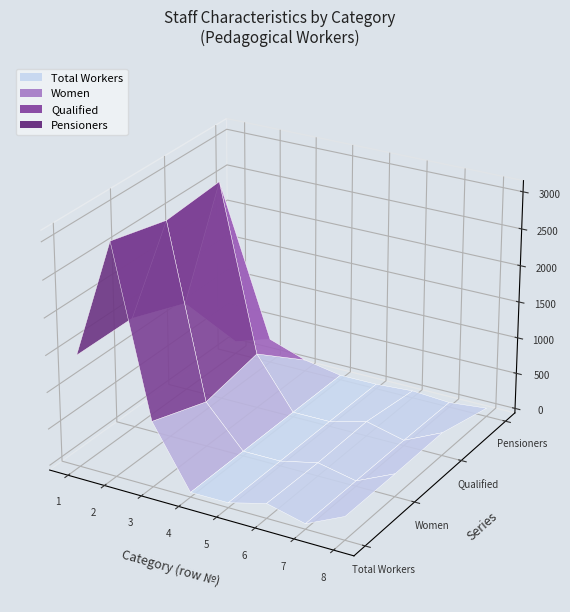

Reading left to right, extract all data points from this chart.

total_workers: 1459	3085	829	1	3	138	10	255
women: 1453	2894	554	1	2	119	10	249
qualified: 1164	2963	699	1	3	138	10	254
pensioners: 111	271	94	0	1	36	1	53